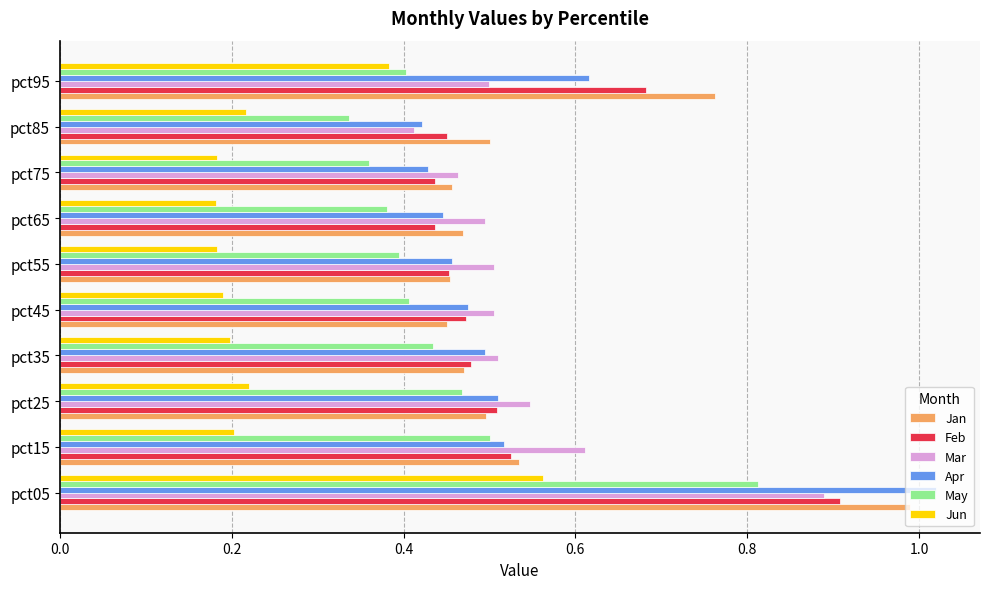

Which series has the widest spread of values?

Apr